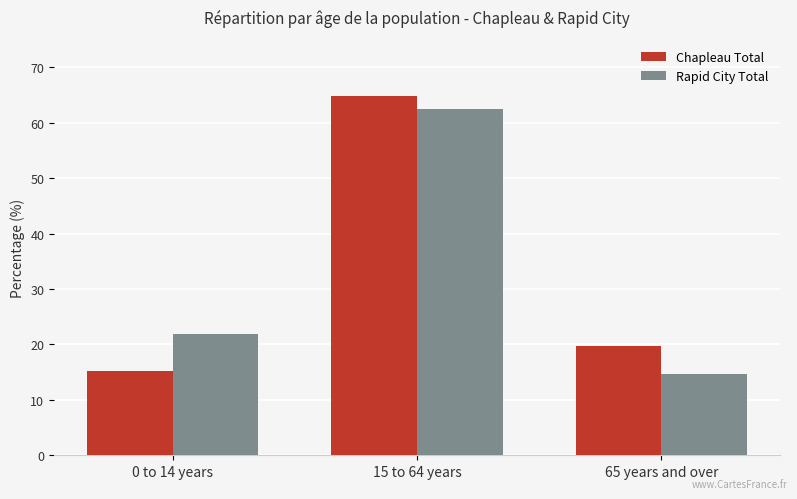

What is the total value across all series at 0 to 14 years?

37.2